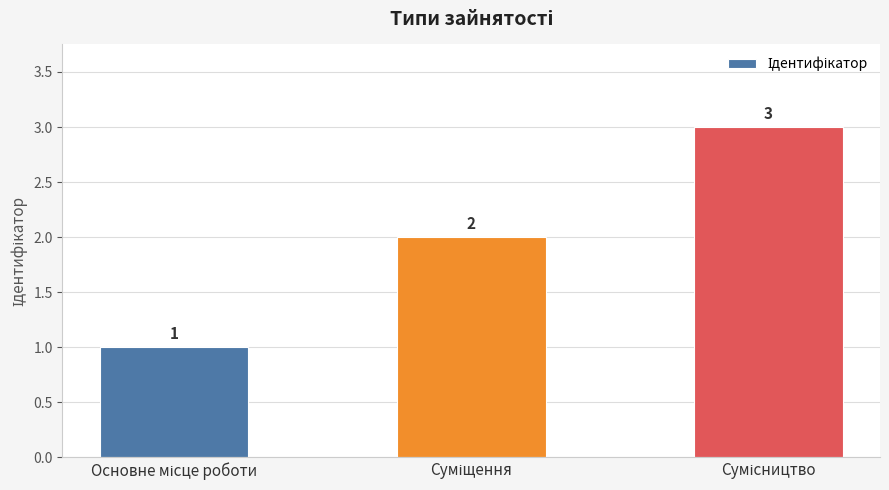

How many values are between 1 and 3?

3